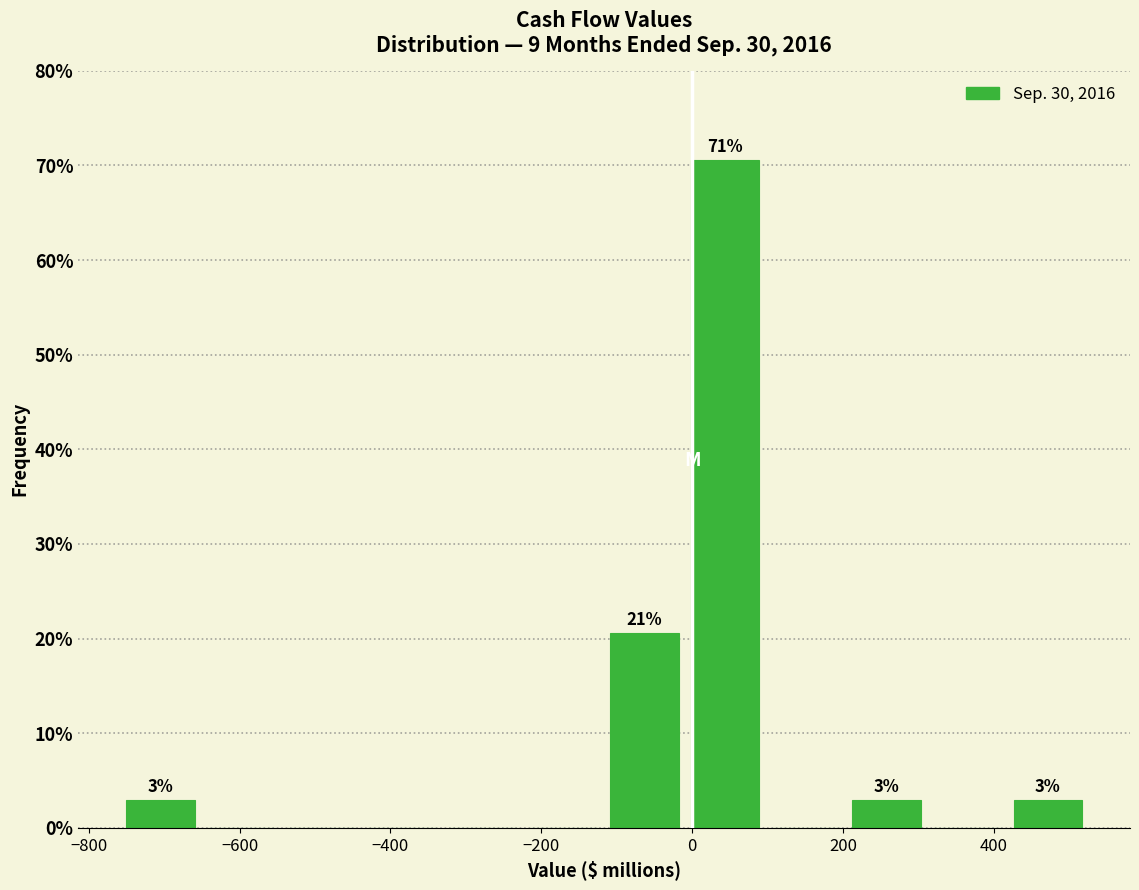

Which range on the x-axis has the tallest bar?

0 to 100